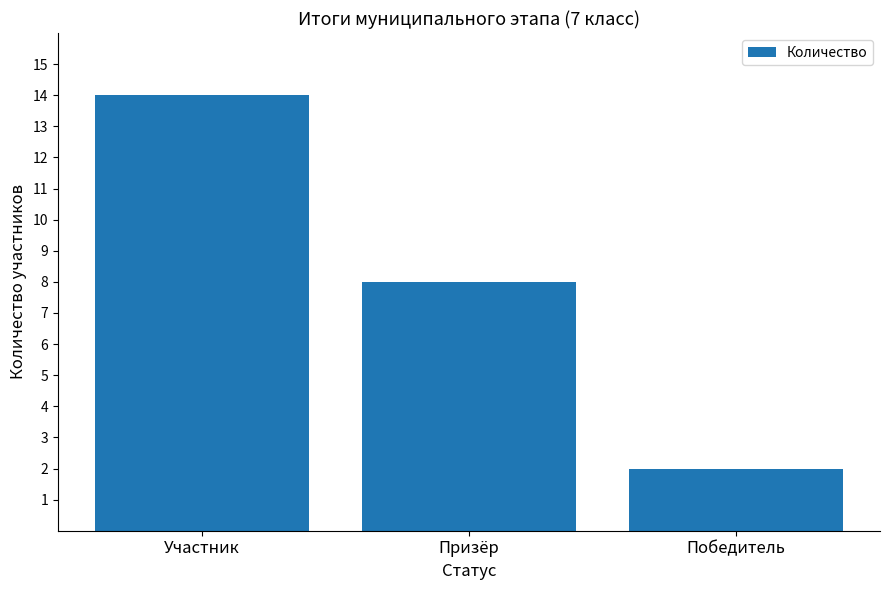

Reading left to right, what are all the values shown in this chart?

Участник=14	Призёр=8	Победитель=2